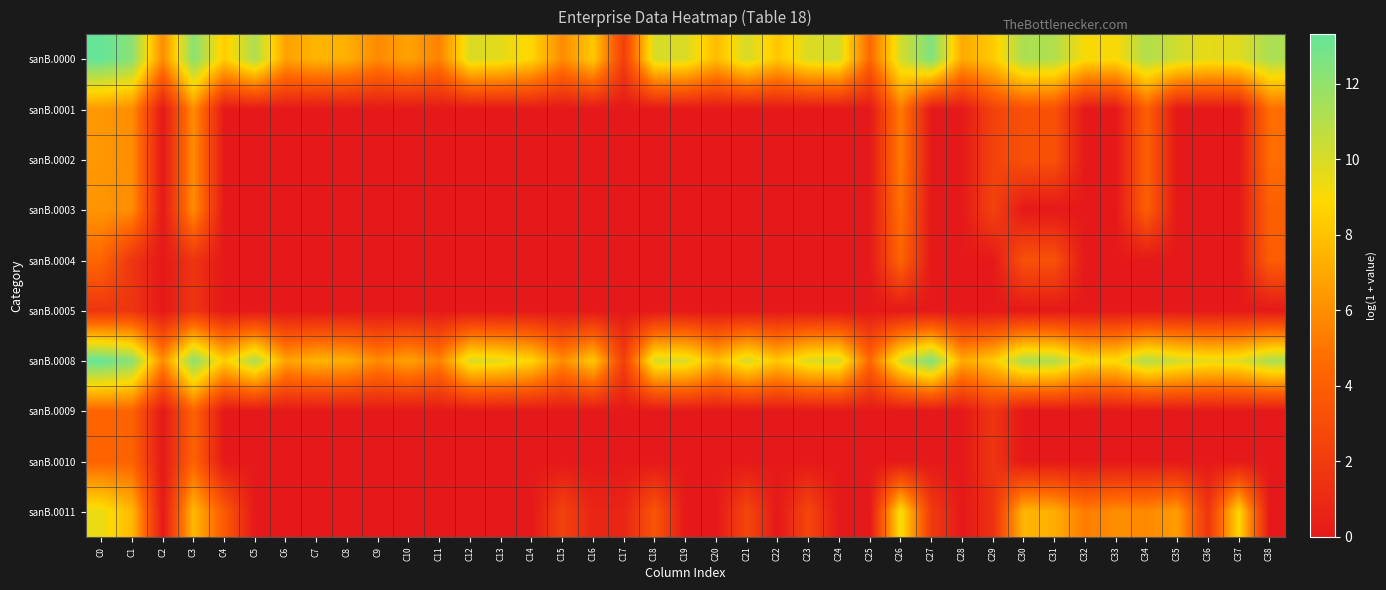

What is the total value across all series at C1?

61.8